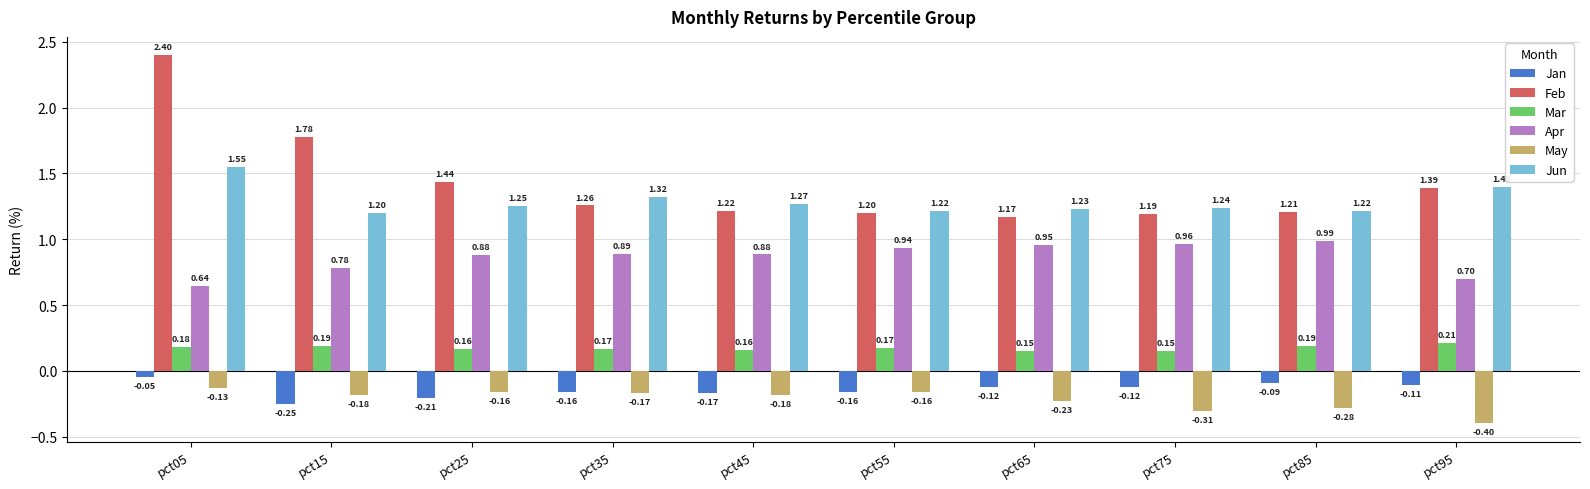

What is the spread (max minus min) of values at pct45?

1.4